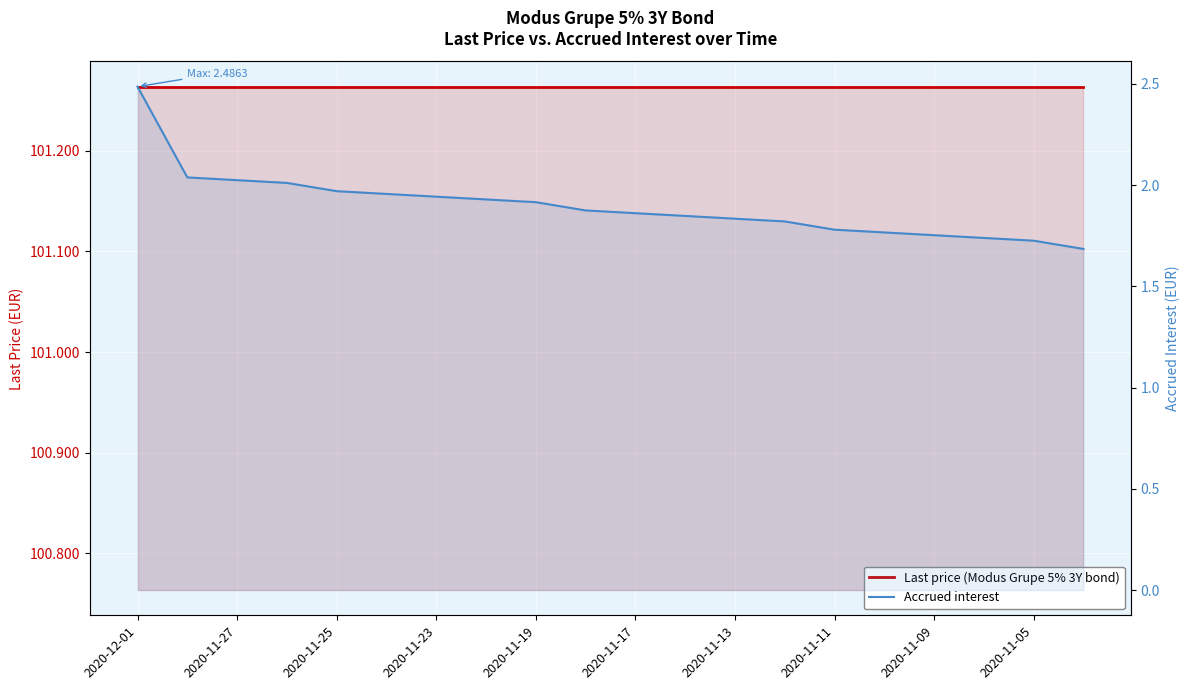

Where is Last price nearest to the value 101?

2020-12-01